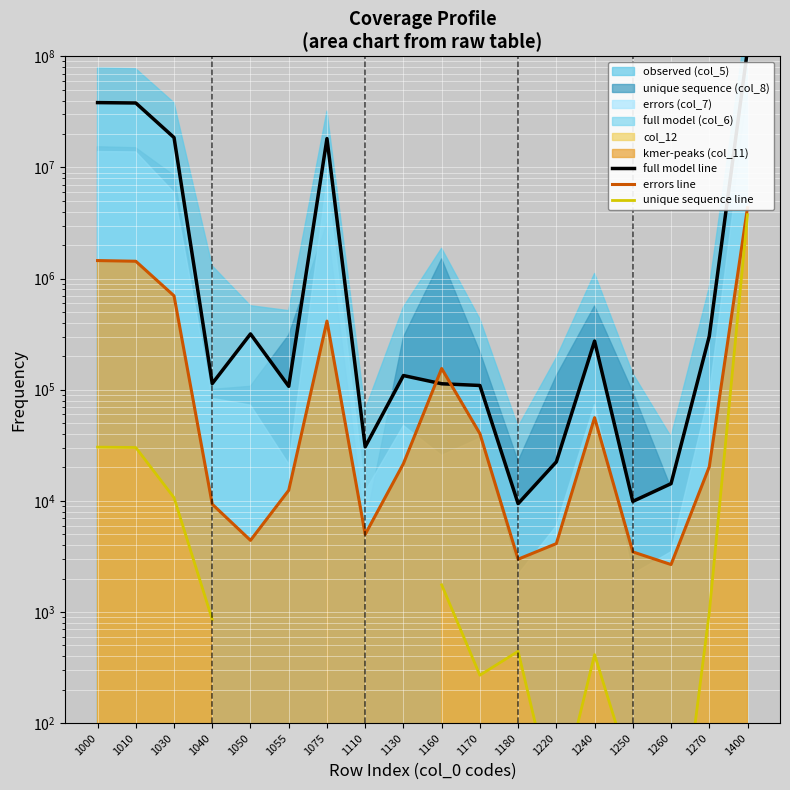

How many lines are shown in the chart?

3